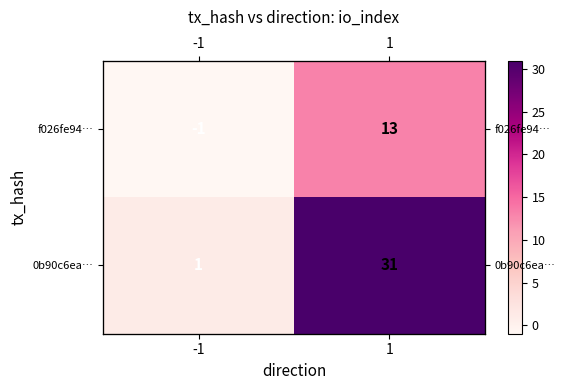

Which category has the lowest value in the 0b90c6ea… series?

-1